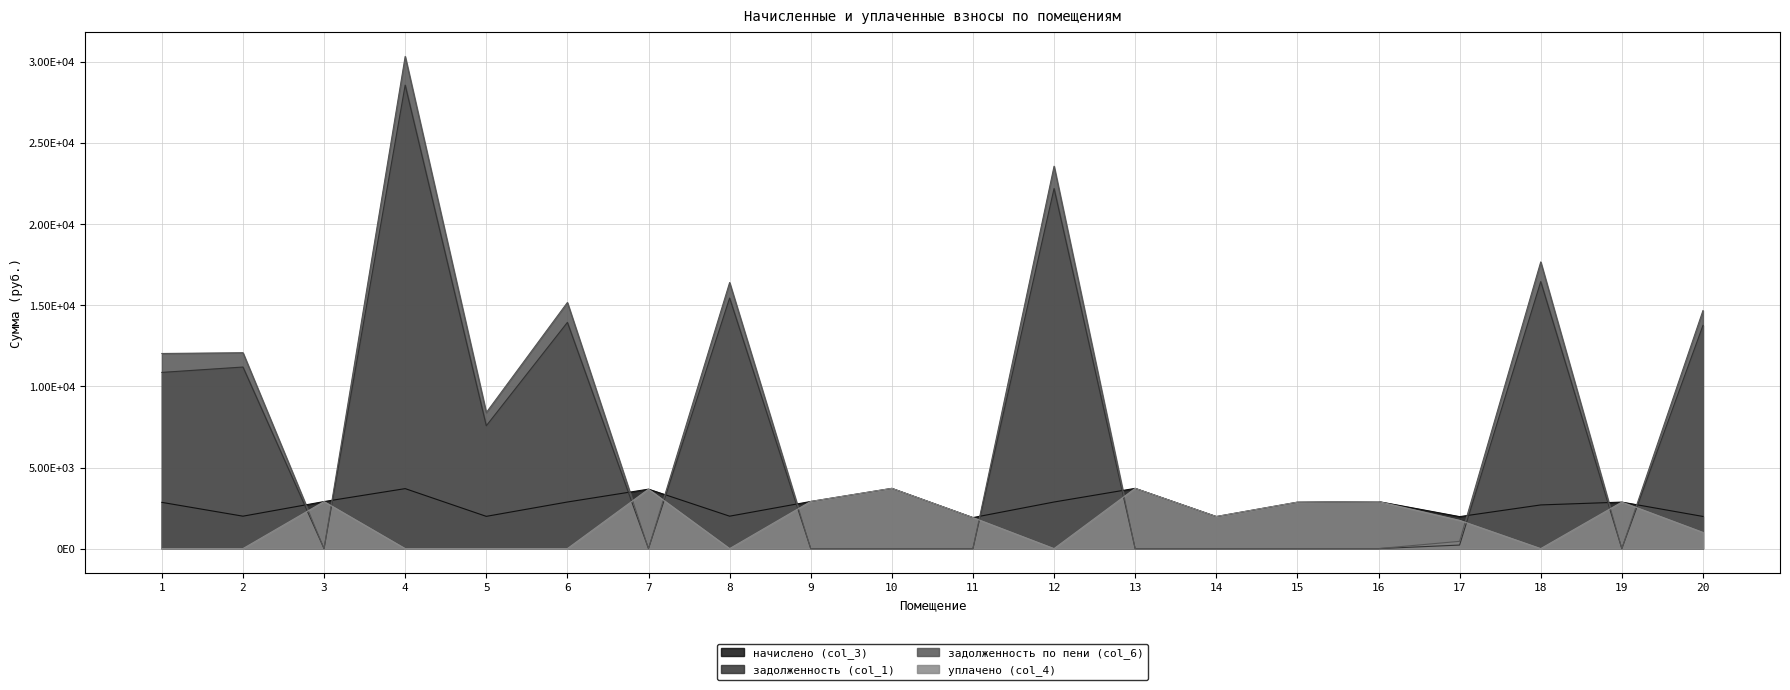

Between 7 and 14, which series saw the biggest shift?

начислено (col_3)